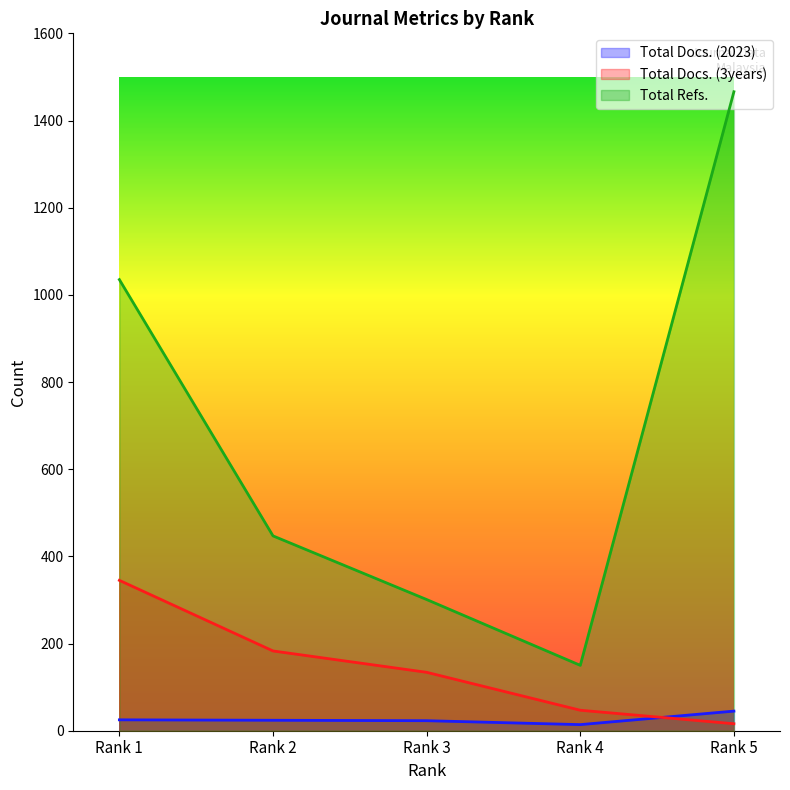

What is the highest value of the Total Docs. (3years) series?

345